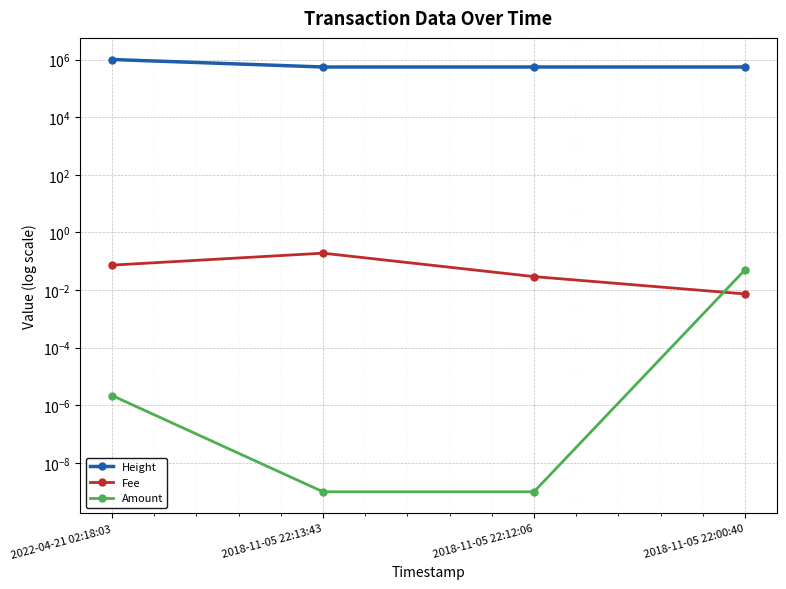

At which category is the sum across all series the highest?

2022-04-21 02:18:03